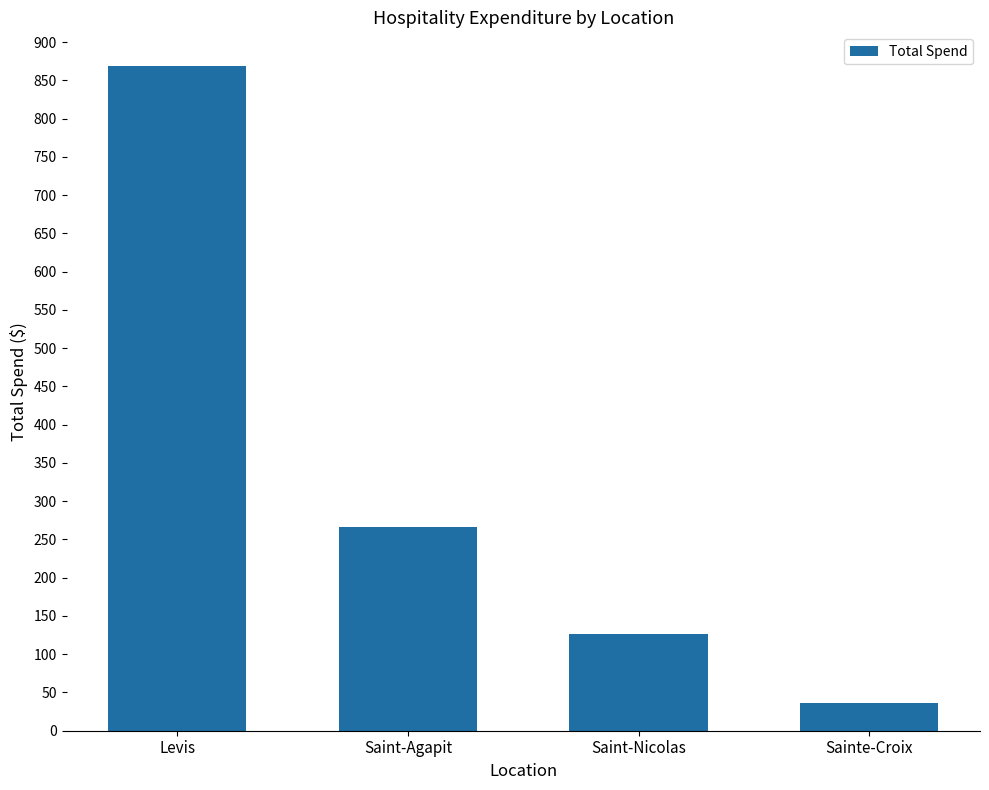

Reading right to left, transcribe all the data shown in this chart.

Sainte-Croix=36.3	Saint-Nicolas=126.9	Saint-Agapit=266.4	Levis=869.2